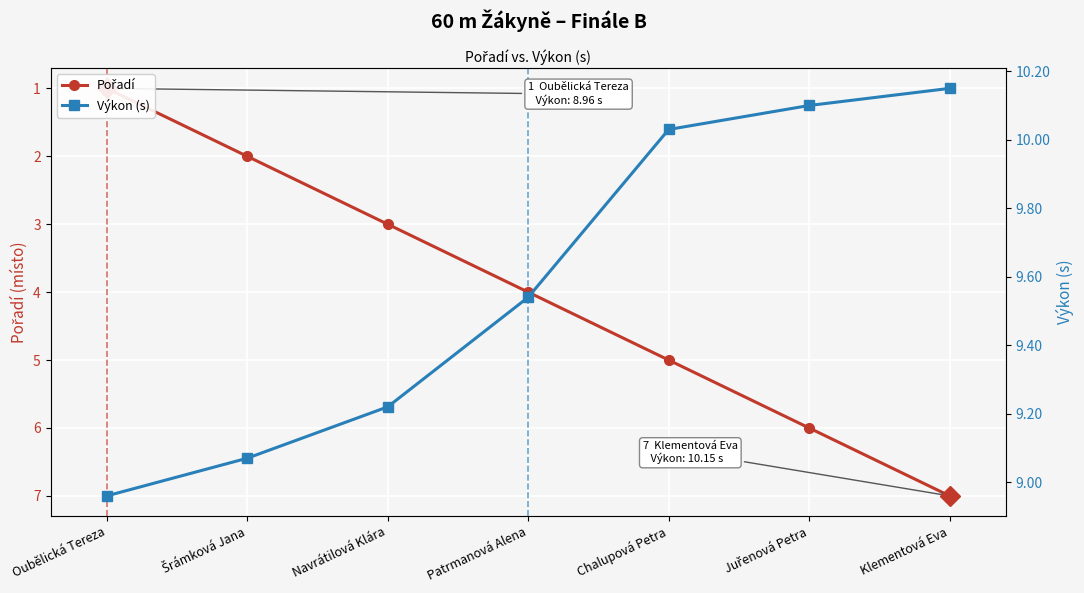

What is the average value of the Pořadí series?

4.0